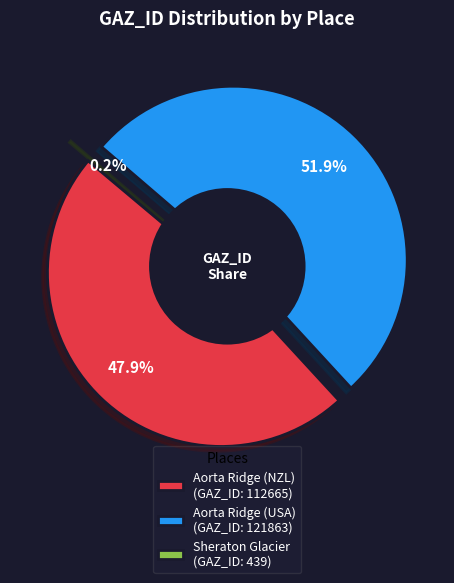

To the nearest percent, what percentage of the pie is Aorta Ridge (NZL)?

48%